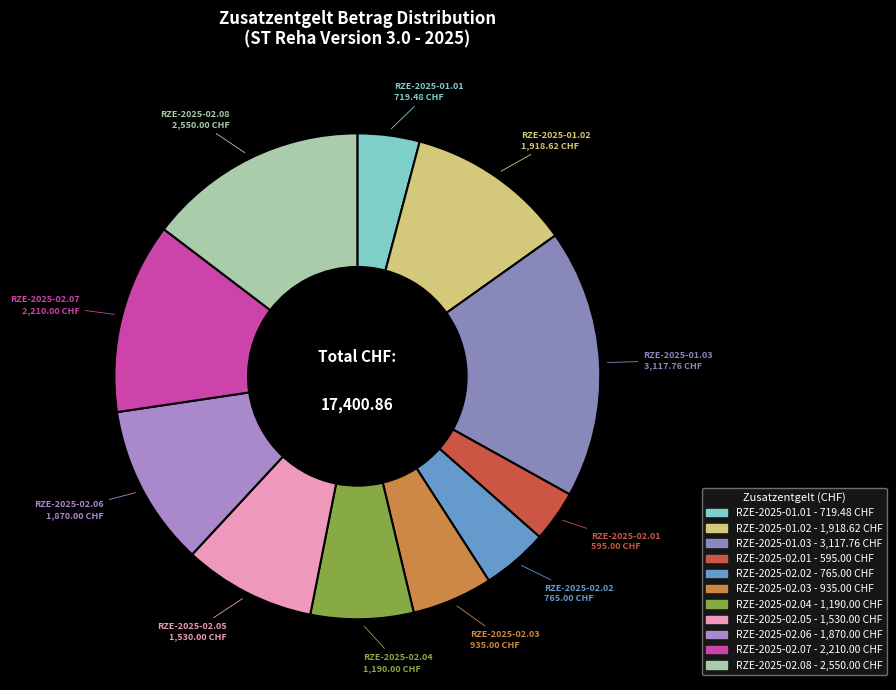

Is the sum of RZE-2025-02.05 and RZE-2025-02.02 greater than half?

No